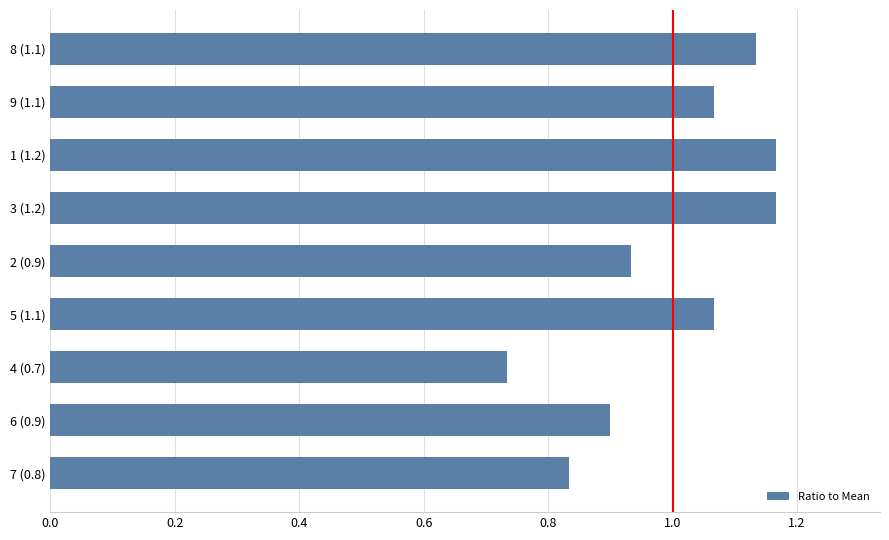

Which category has the lowest value across all series?

4 (0.7)